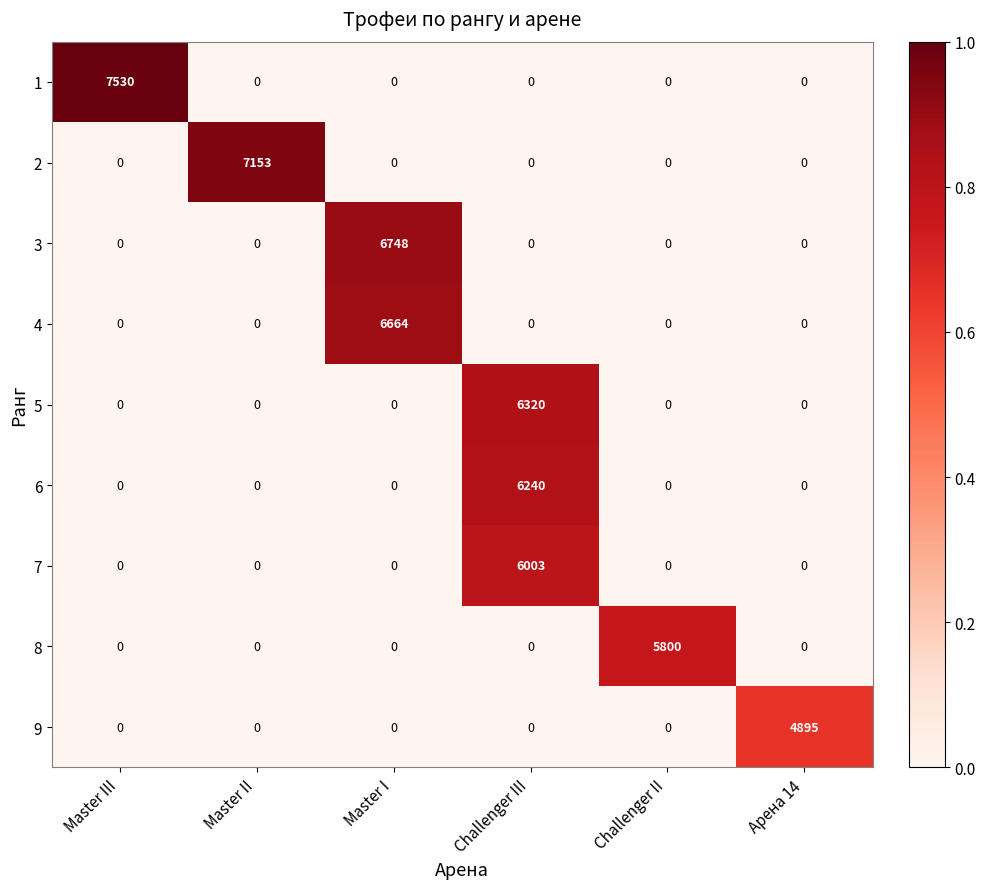

What is the difference between the maximum and minimum values in the 3 series?

6748